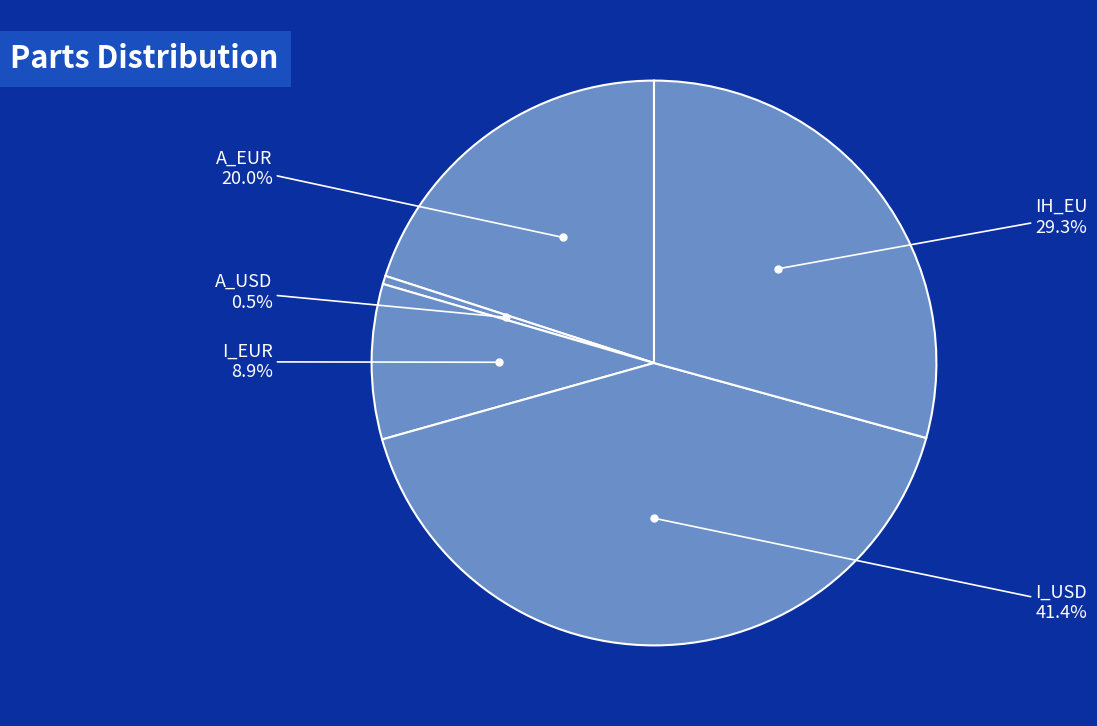

To the nearest percent, what portion does A_EUR represent?

20%